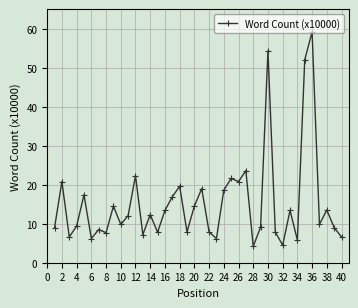

What is the difference between the maximum and minimum values?

55.0